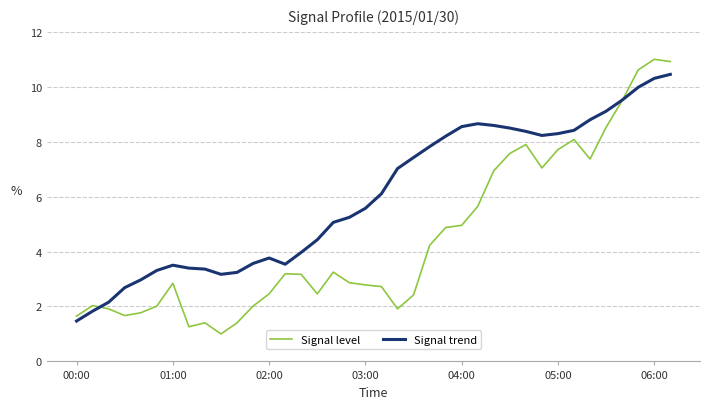

What is the minimum value for Signal level?

1.0